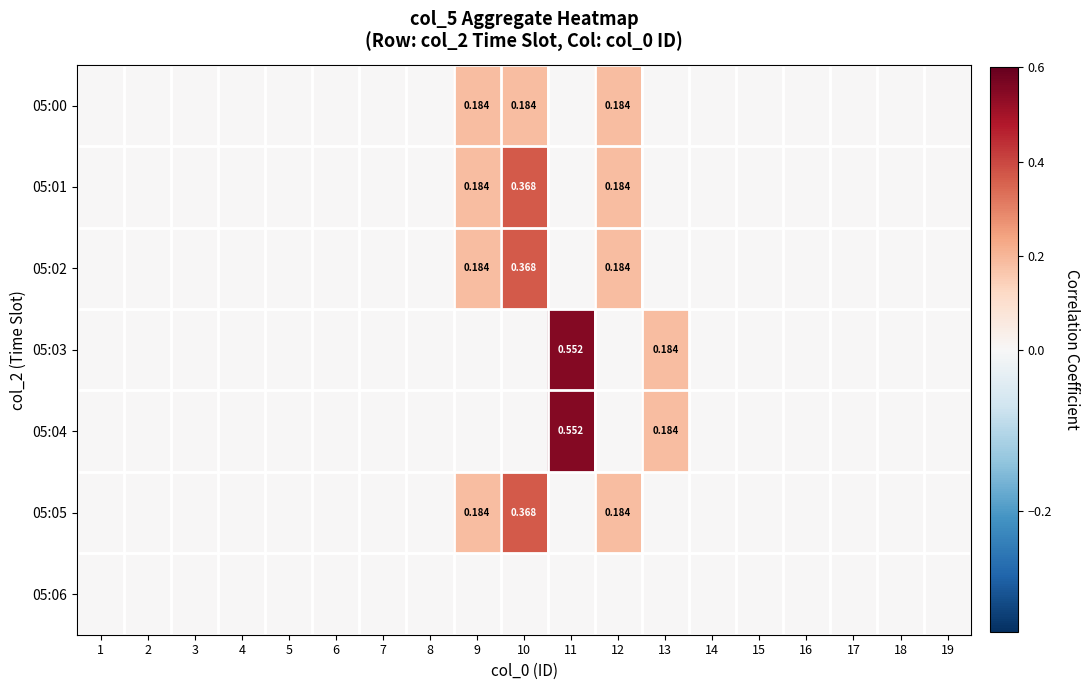

At which label does 05:02 reach its minimum?

1